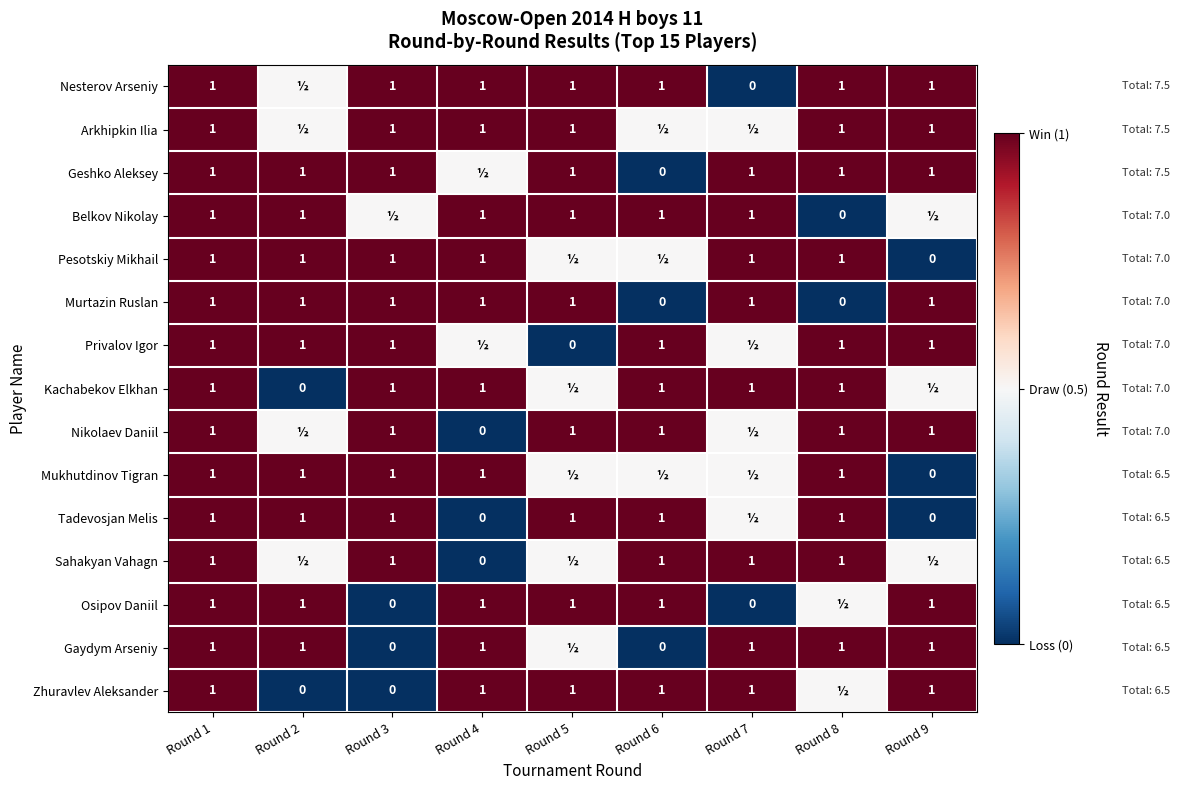

What is the sum of the Murtazin Ruslan values at Round 2 and Round 5?

2.0